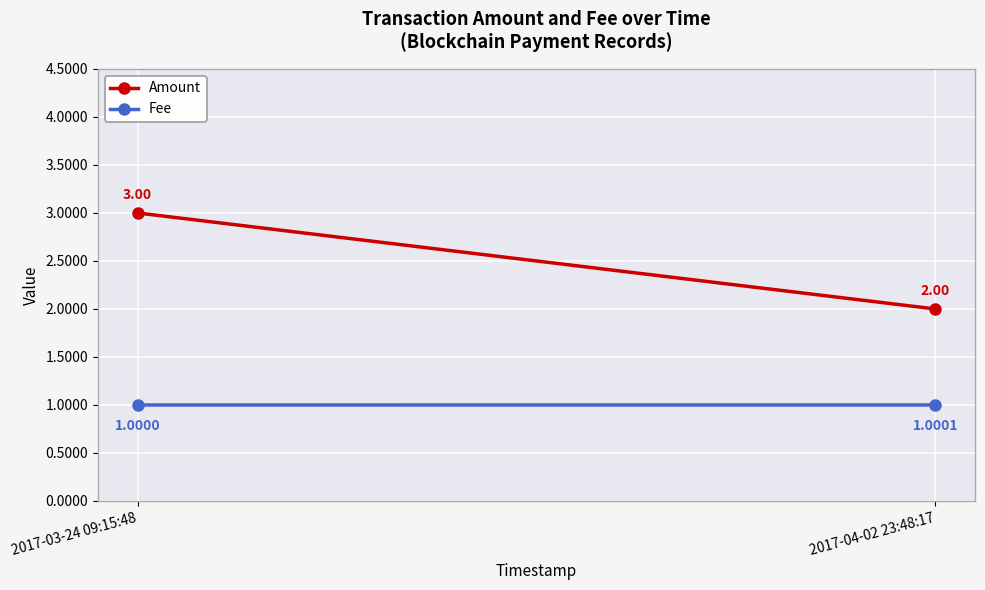

What is the sum of the Amount values at 2017-03-24 09:15:48 and 2017-04-02 23:48:17?

5.0